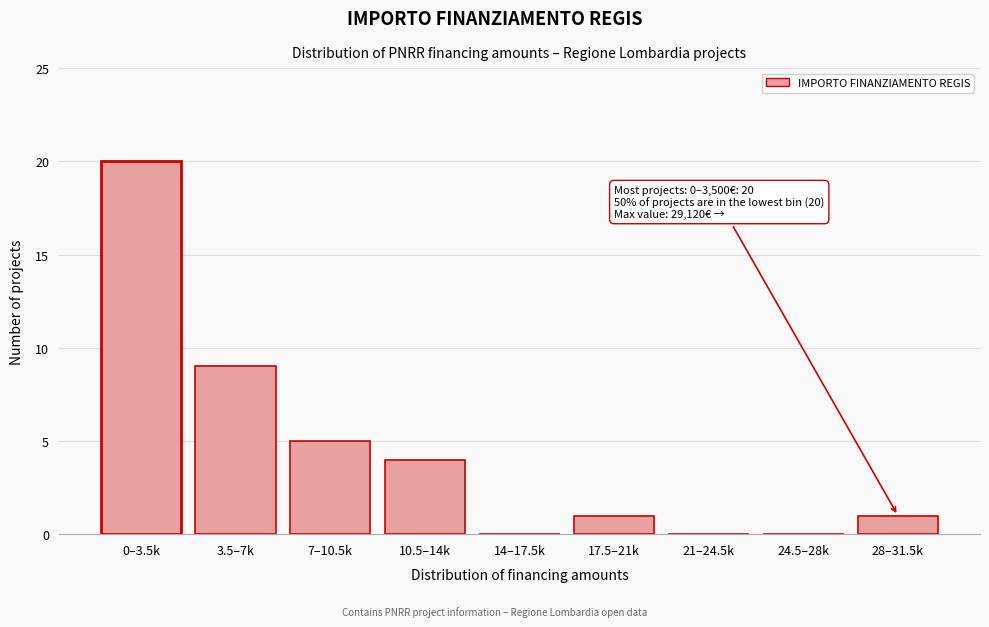

Reading right to left, transcribe all the data shown in this chart.

28–31.5k=1	24.5–28k=0	21–24.5k=0	17.5–21k=1	14–17.5k=0	10.5–14k=4	7–10.5k=5	3.5–7k=9	0–3.5k=20